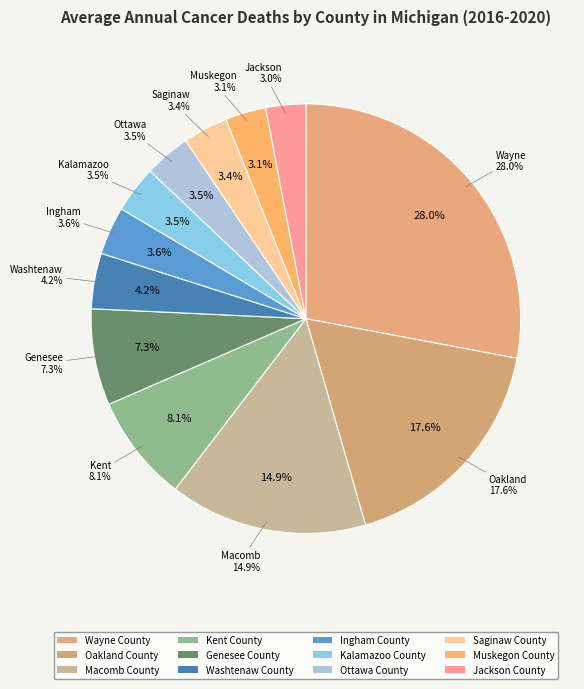

To the nearest percent, what portion does Wayne County represent?

28%